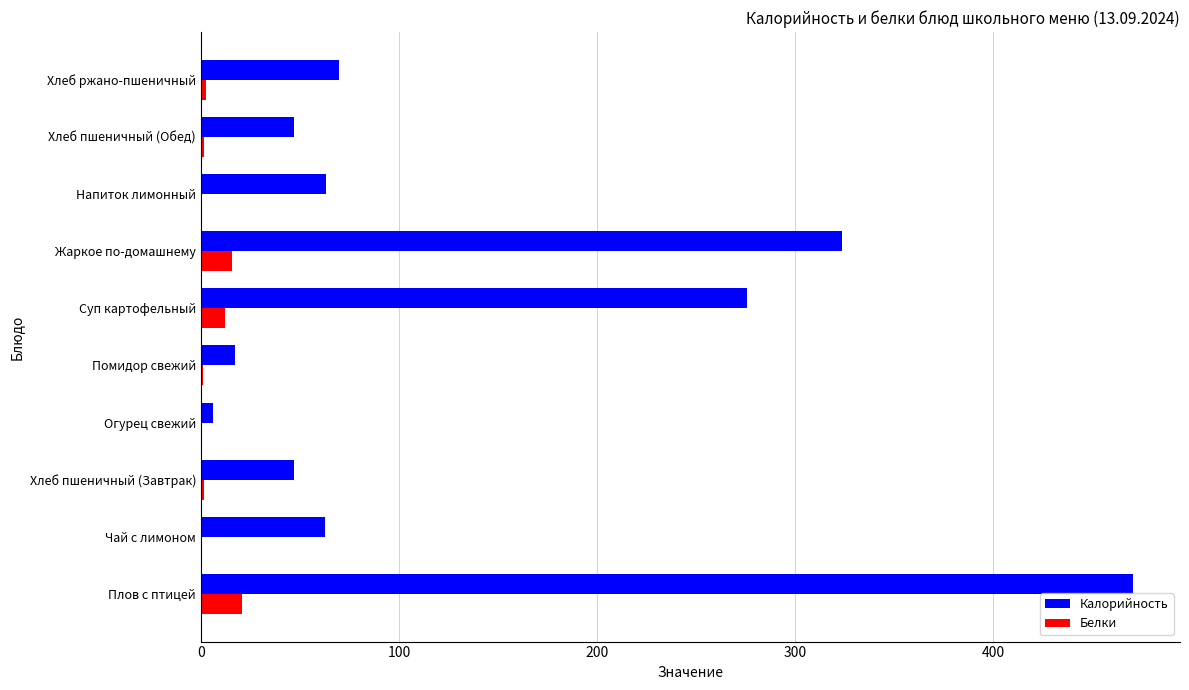

Read the Белки value at Плов с птицей.

20.5